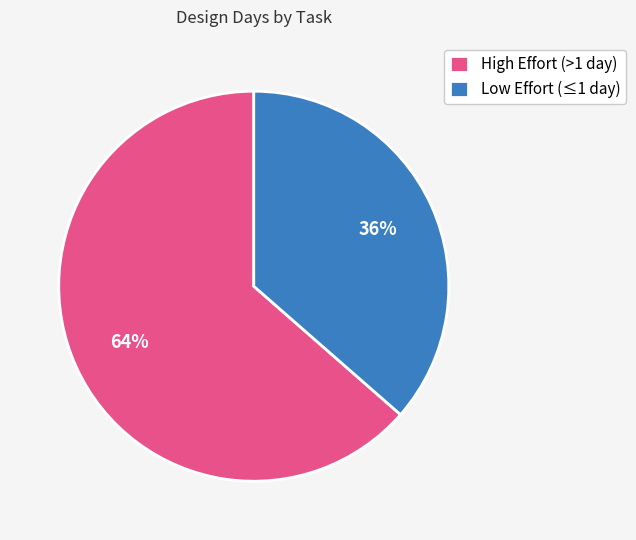

True or false: High Effort (>1 day) accounts for 72% of the total.

False